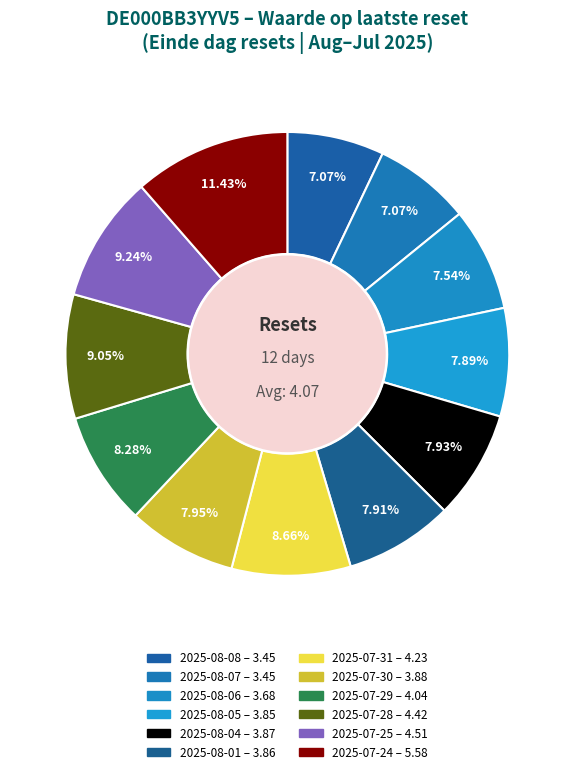

What is the change in value from 2025-08-05 to 2025-07-25?

+0.7